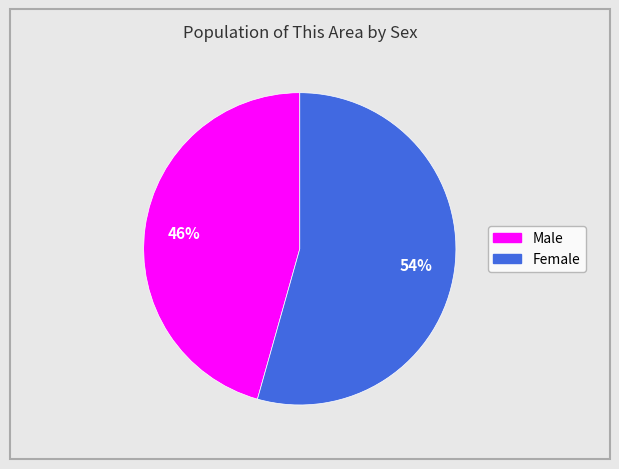

To the nearest percent, what is the combined percentage of Male and Female?

100%